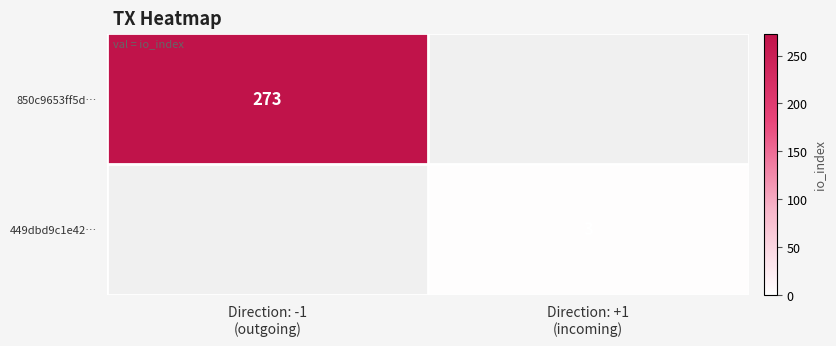

List the labels in order of 850c9653ff5d… value, largest first.

Direction: -1 (outgoing), Direction: +1 (incoming)